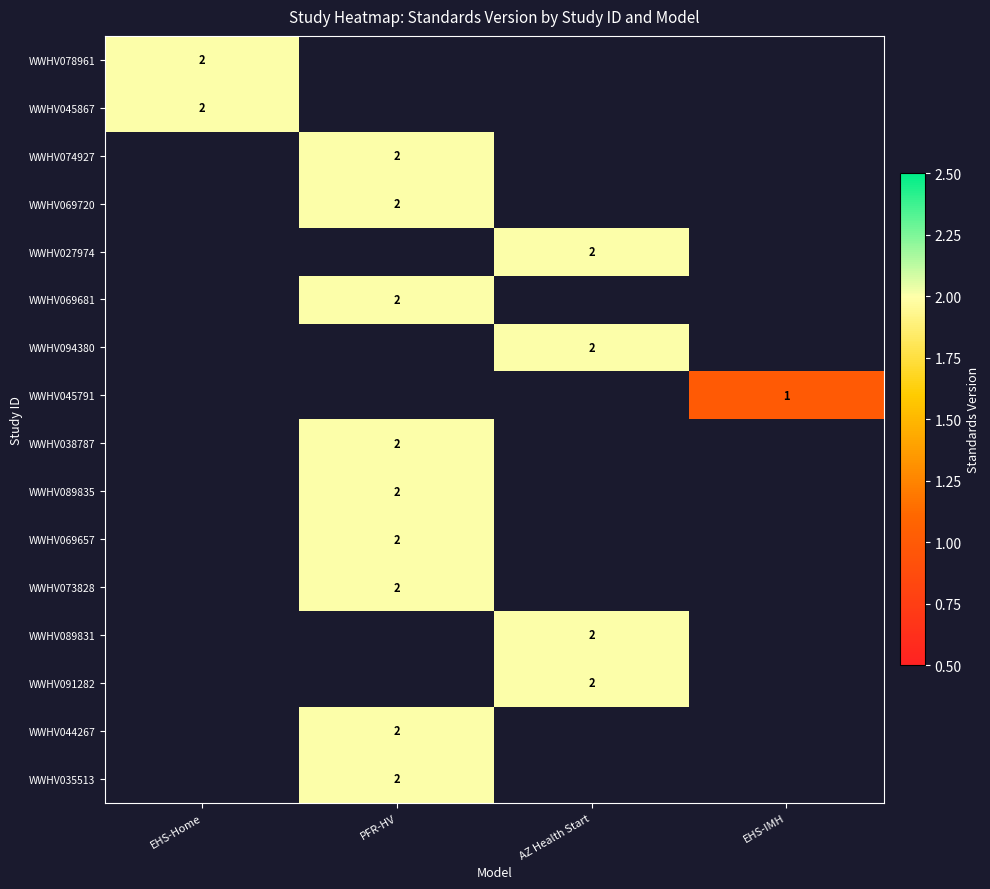

How many categories are shown in the chart?

4